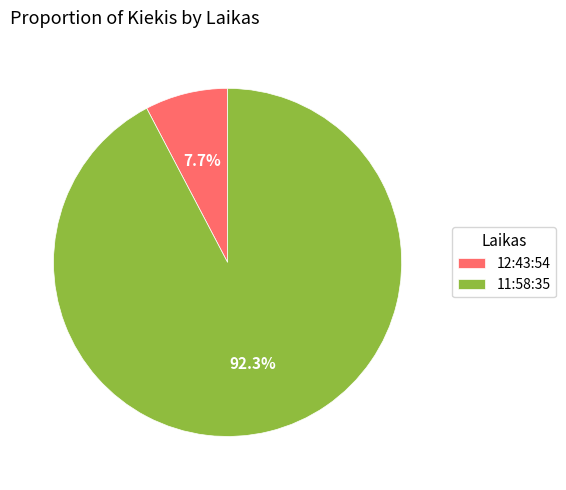

Which slice is the largest?

11:58:35